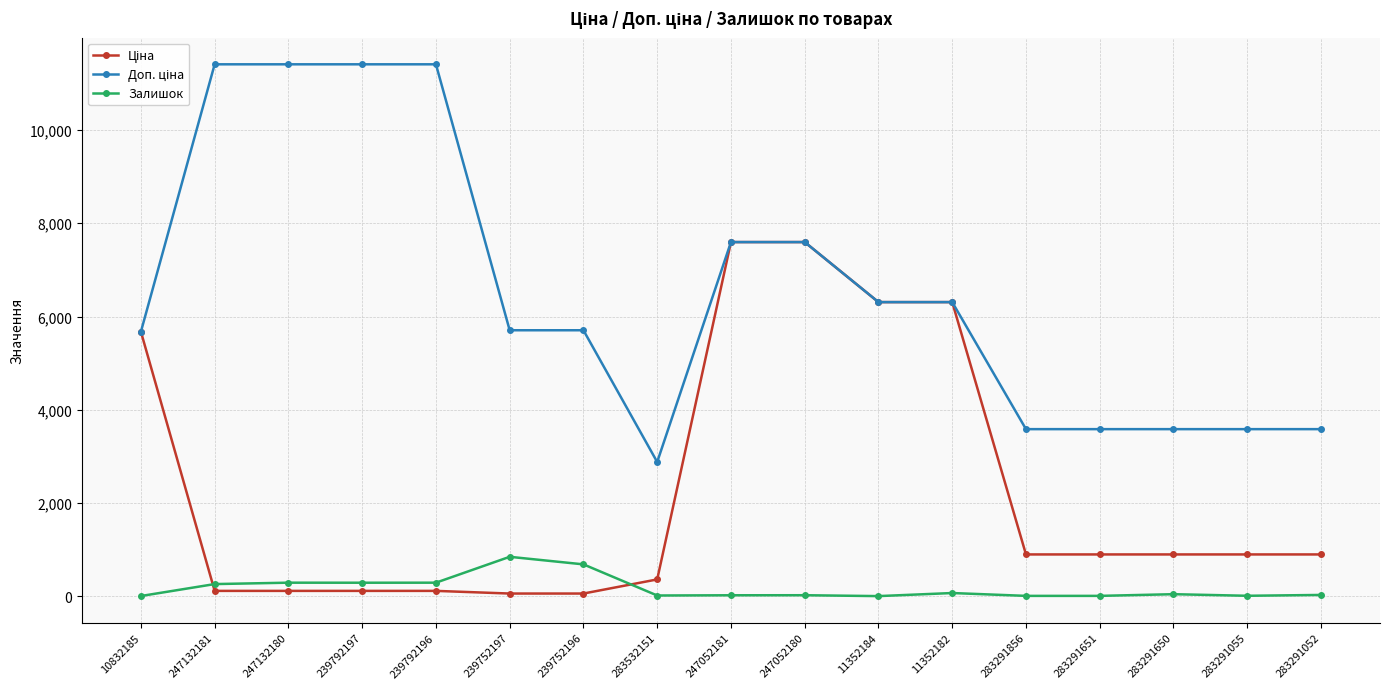

At how many categories does at least one series exceed 11157?

4